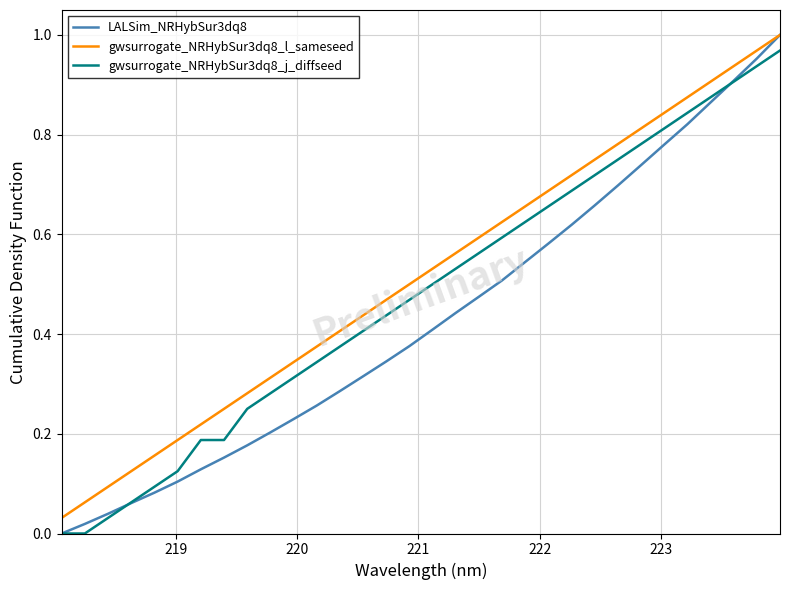

Does the chart have visible grid lines?

Yes